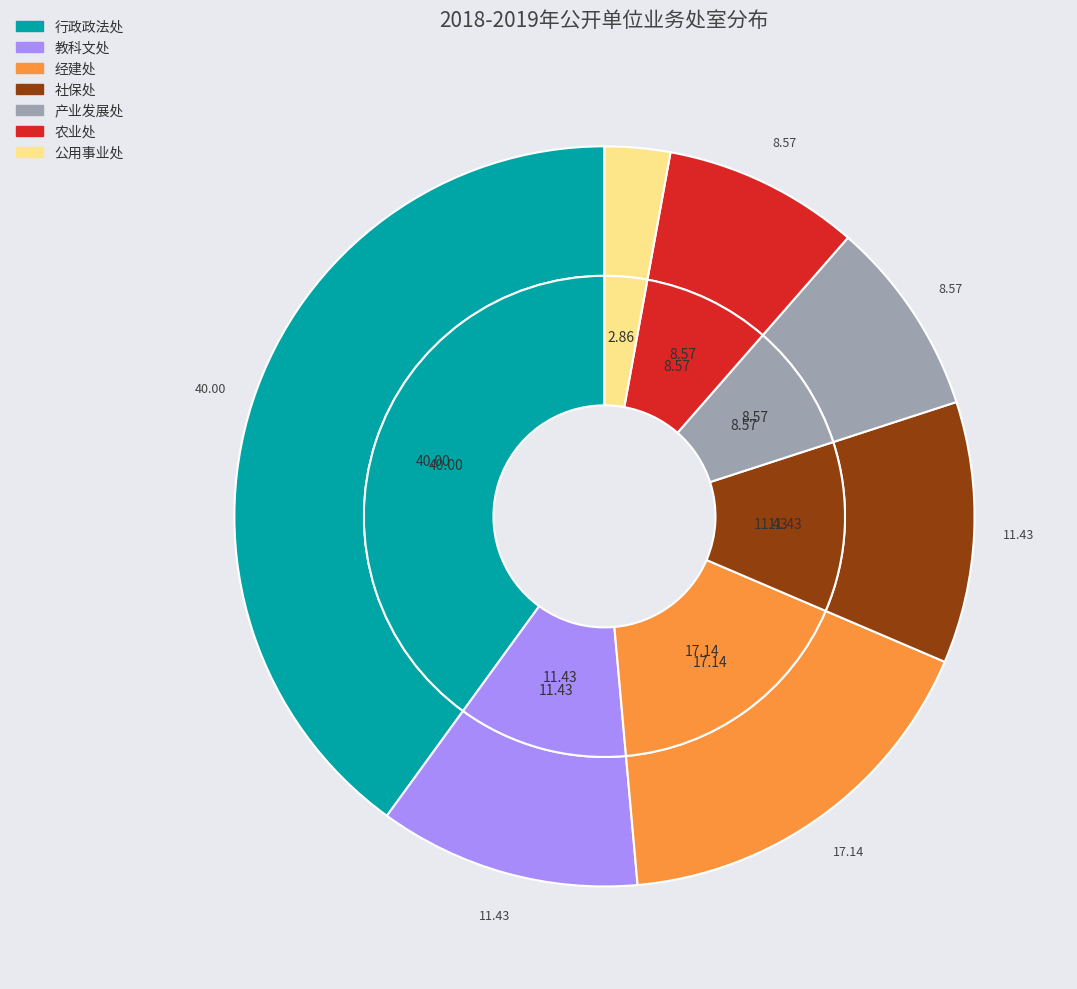

How many segments does this pie chart have?

7